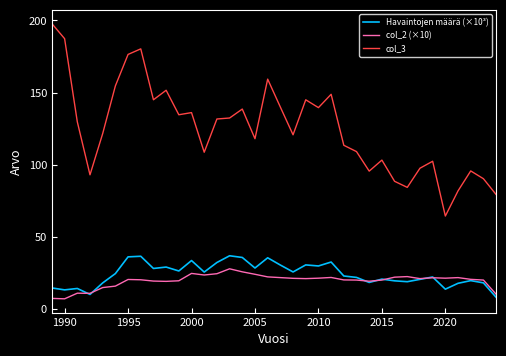

Rank the series by their maximum value, from highest to lowest.

col_3, Havaintojen määrä (×10³), col_2 (×10)